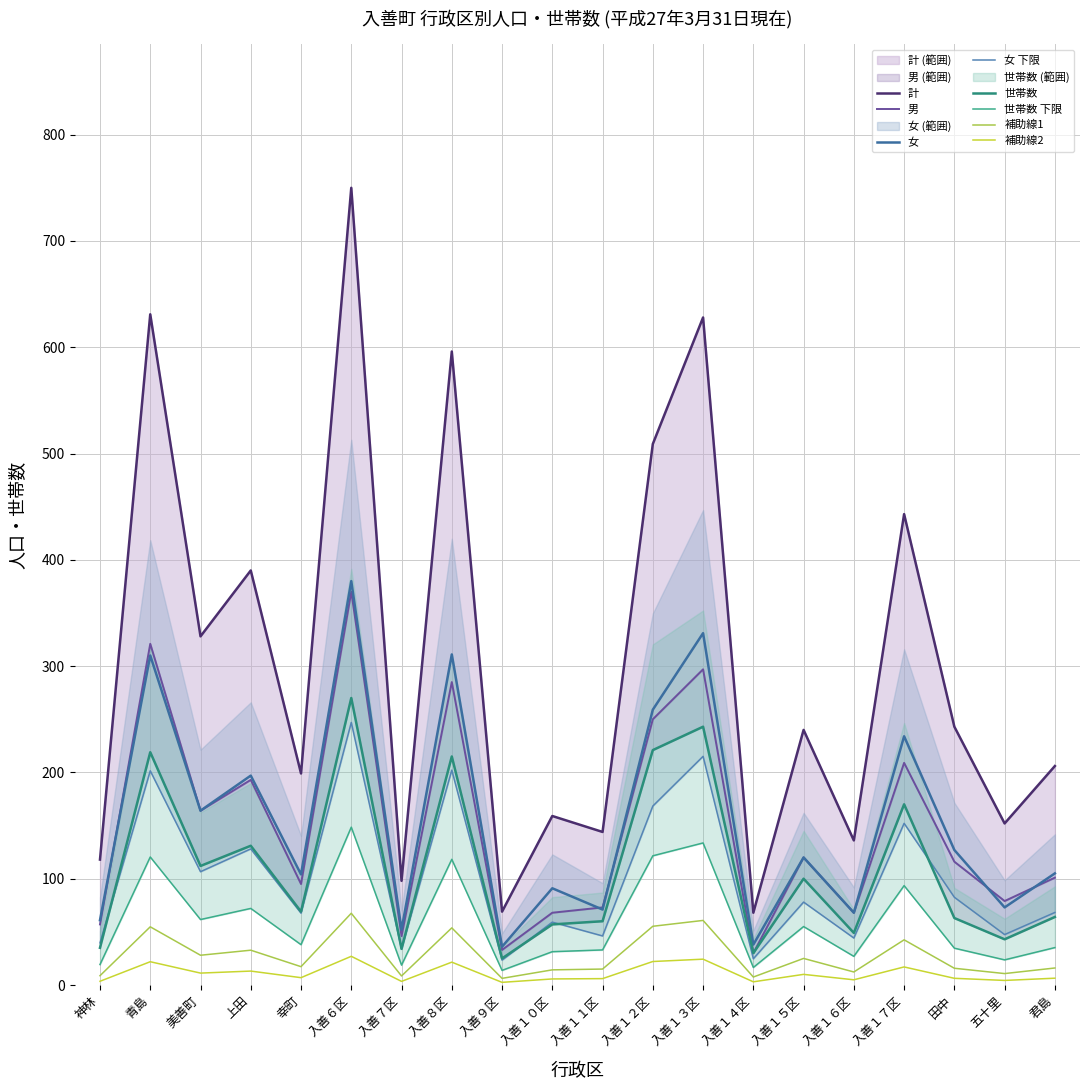

True or false: 計 has more than 0 interior local peaks.

True